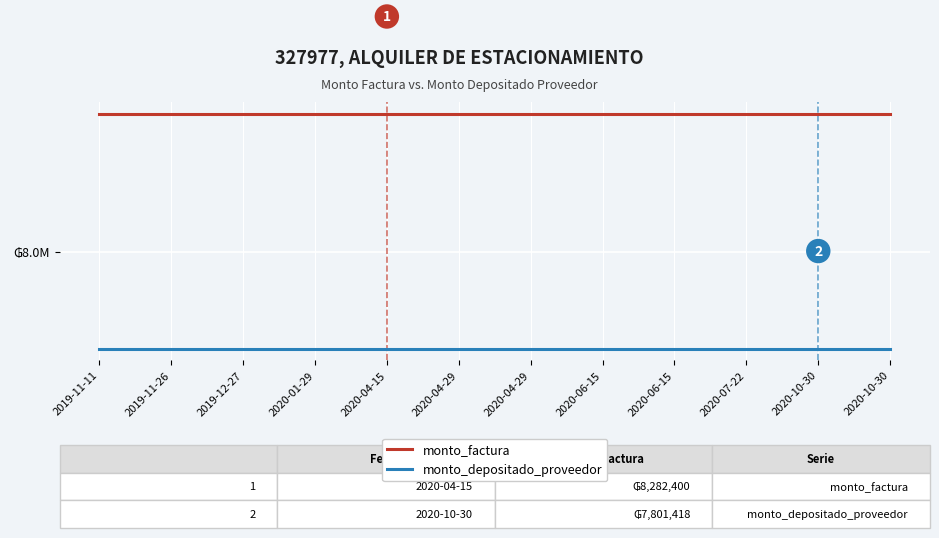

At which category is the sum across all series the highest?

2019-11-11